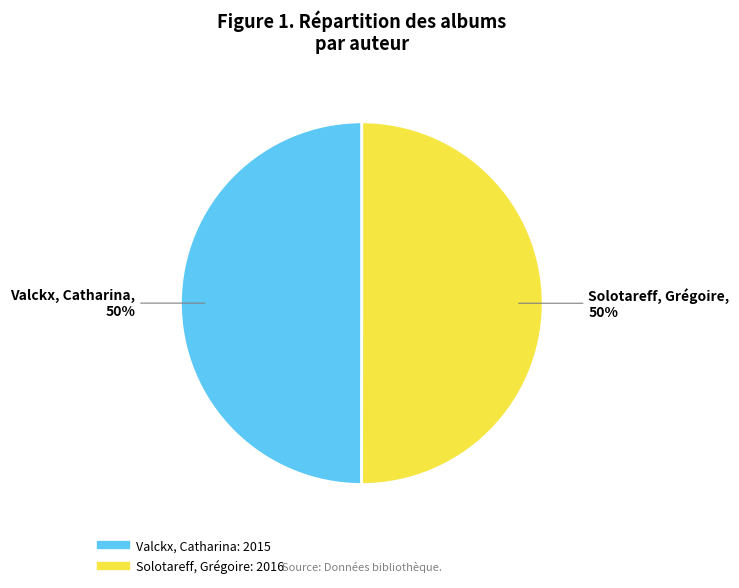

Is it true that Solotareff, Grégoire is 61% of the pie?

False